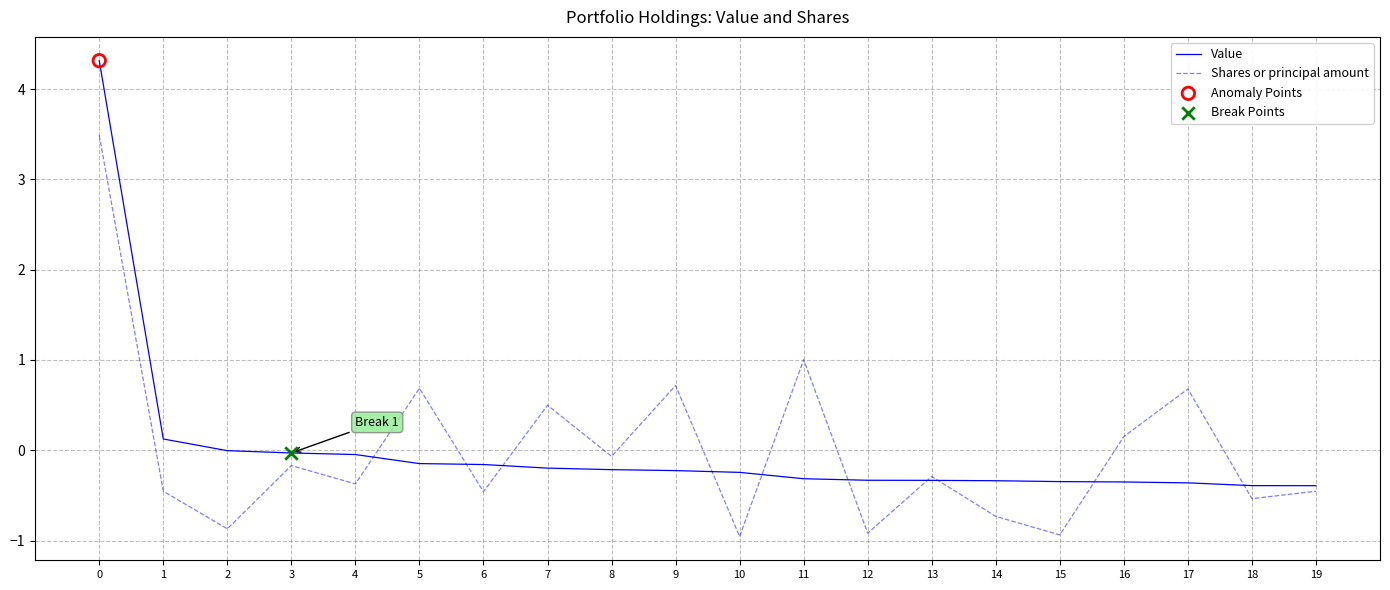

Which series has the widest spread of values?

Value